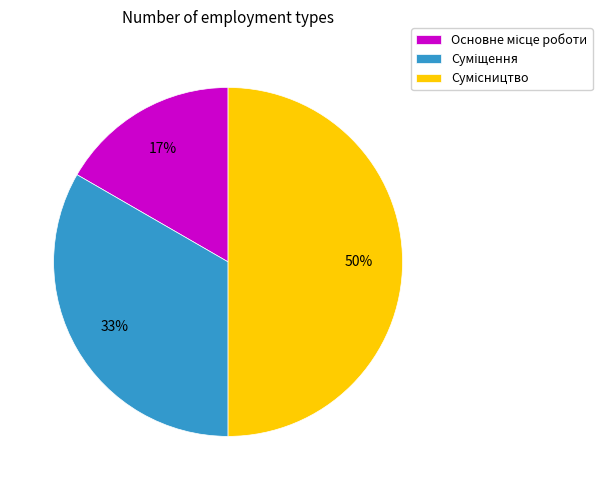

To the nearest percent, what is the difference between the largest and smallest slice percentages?

33%